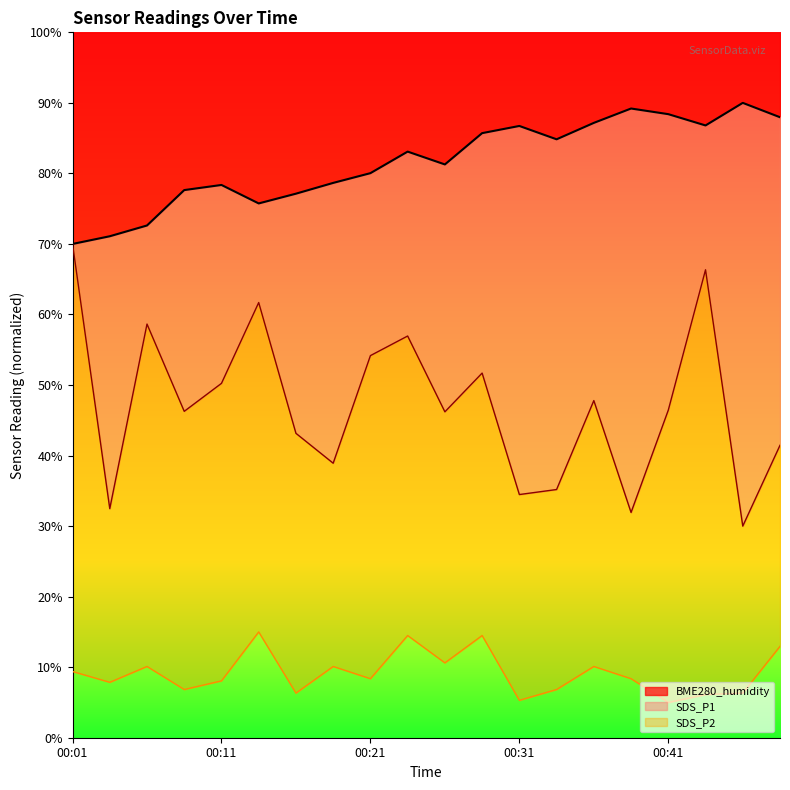

True or false: BME280_humidity and SDS_P2 intersect in this chart.

False